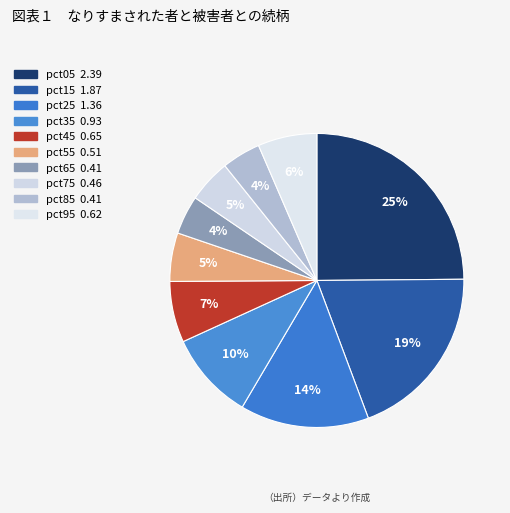

Rank the categories by value from highest to lowest.

pct05, pct15, pct25, pct35, pct45, pct95, pct55, pct75, pct85, pct65